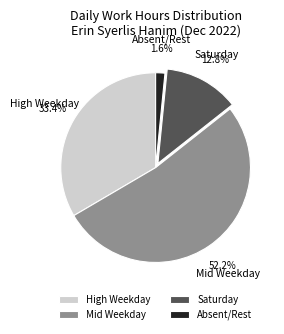

Between Absent/Rest and Saturday, which is larger?

Saturday